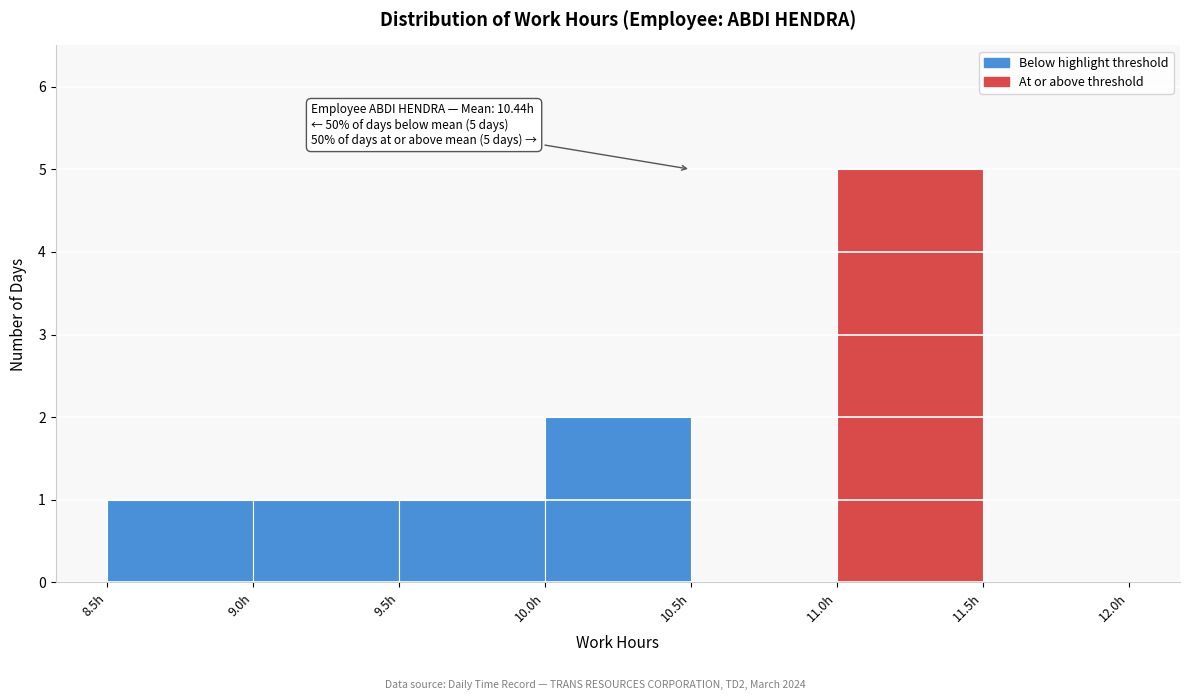

Over which range of the x-axis is the bar tallest?

11.0 to 11.5